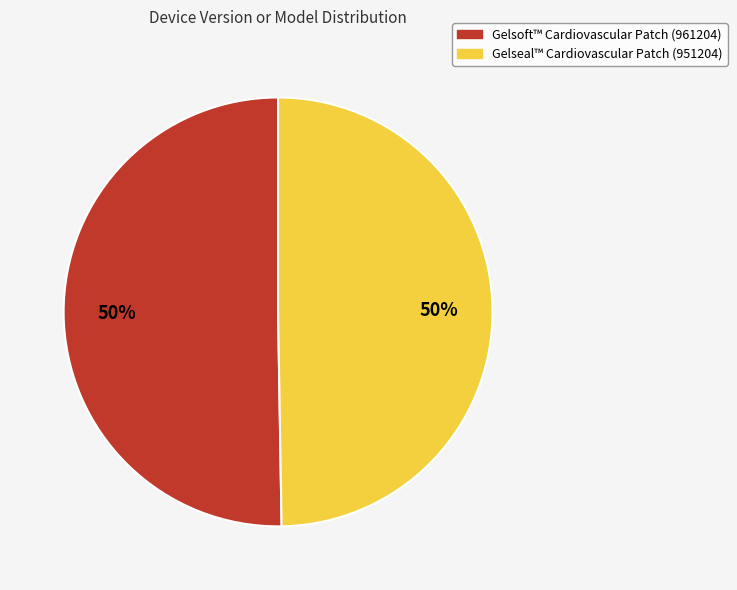

To the nearest percent, what percentage of the pie is Gelseal™ Cardiovascular Patch (951204)?

50%